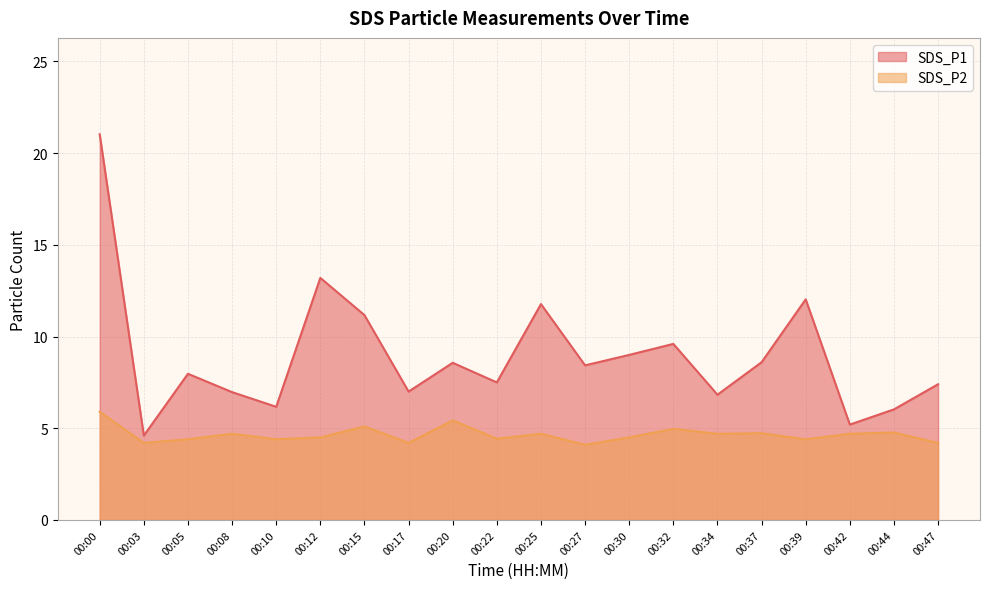

Is it true that SDS_P1 equals 8.2 at 00:42?

False